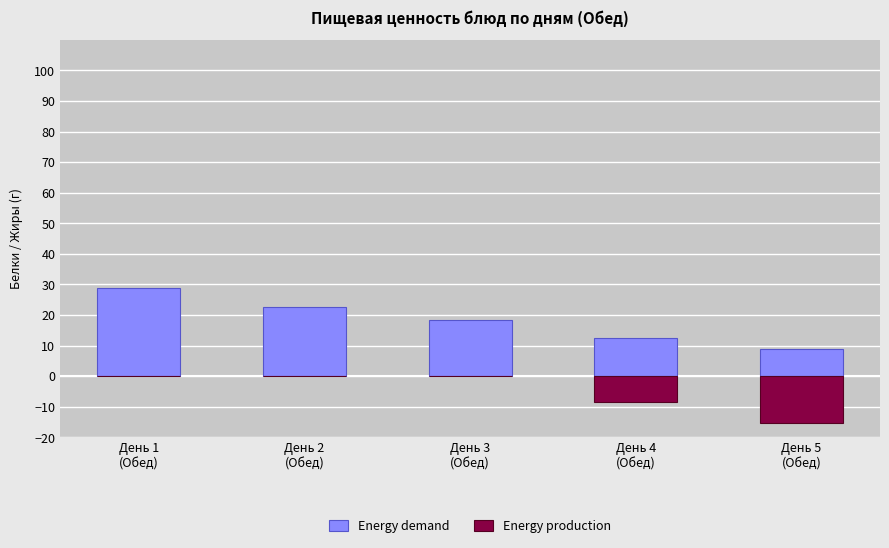

Rank the series by their average value, from highest to lowest.

Energy demand, Energy production